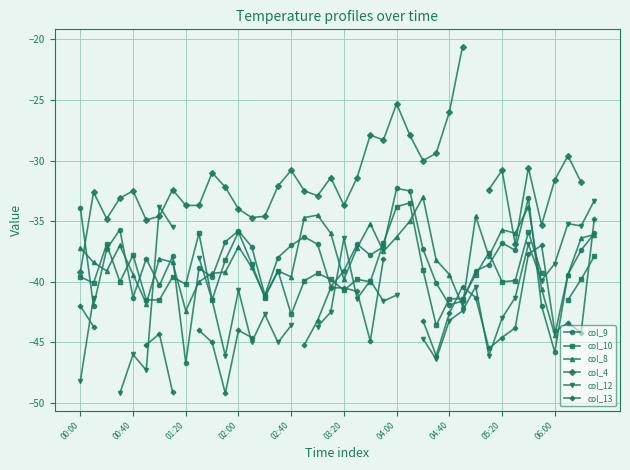

True or false: col_9 has more than 0 points higher than both neighbors.

True